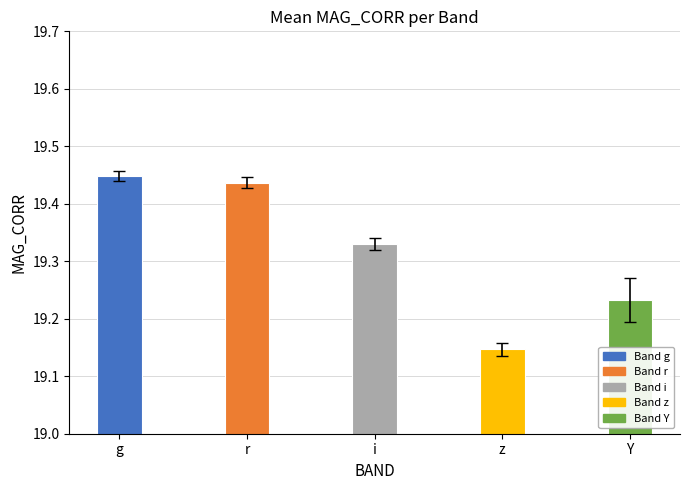

Rank the categories by value from lowest to highest.

z, Y, i, r, g